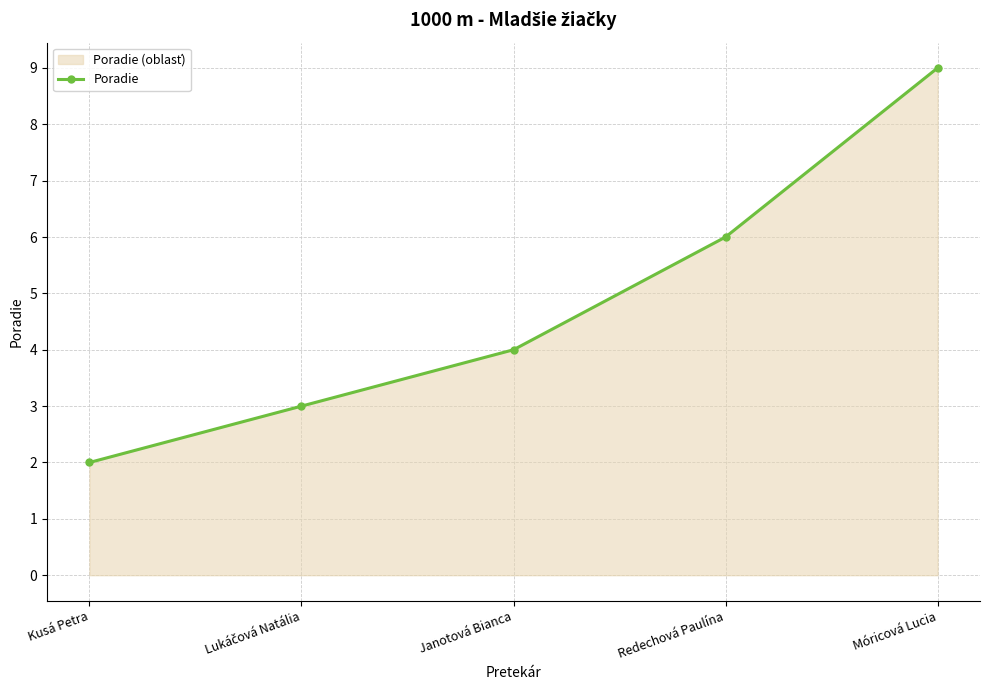

Count the values in the range 3 to 6.

3